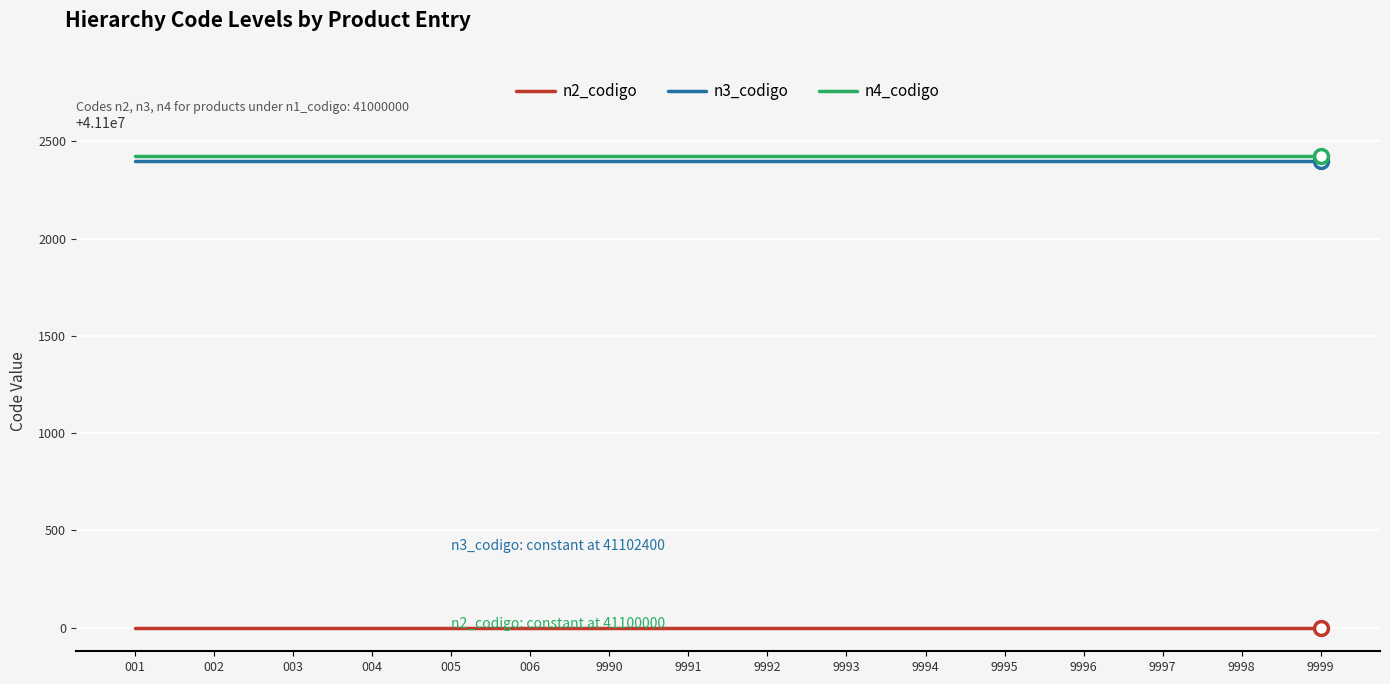

What is the total value across all series at 003?

123304826